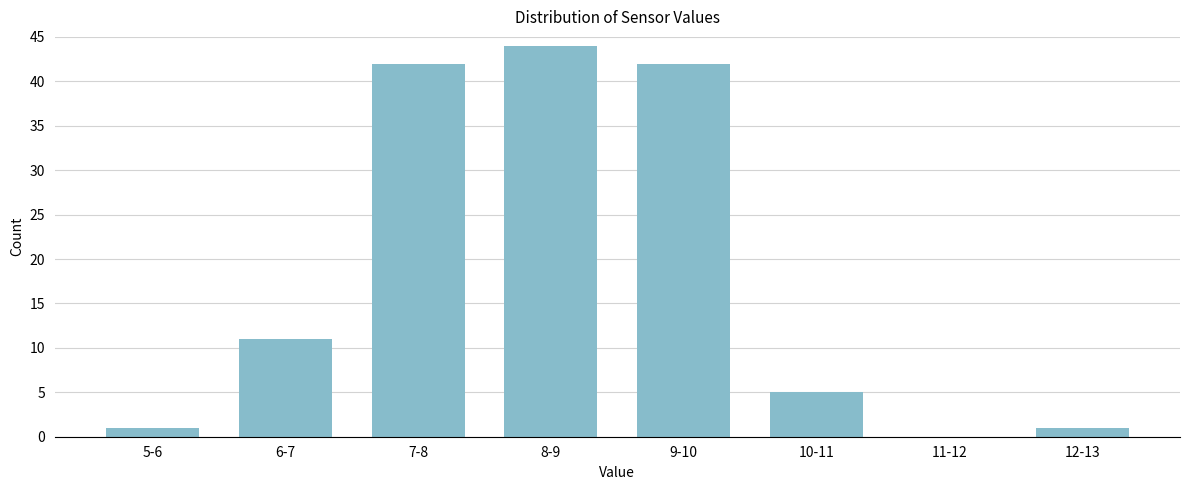

Reading right to left, what are all the values shown in this chart?

12-13=1	11-12=0	10-11=5	9-10=42	8-9=44	7-8=42	6-7=11	5-6=1